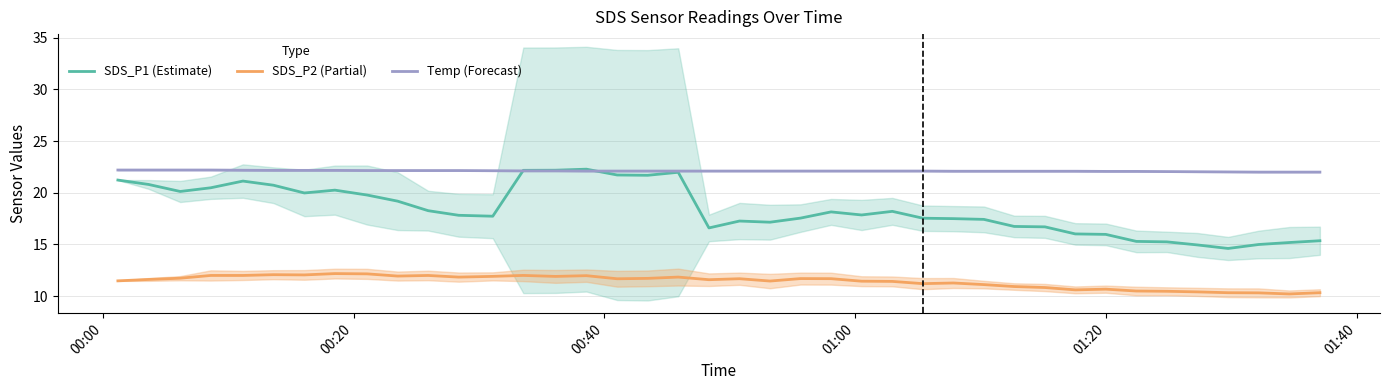

True or false: SDS_P1 (Estimate) and SDS_P2 (Partial) cross at least once.

False